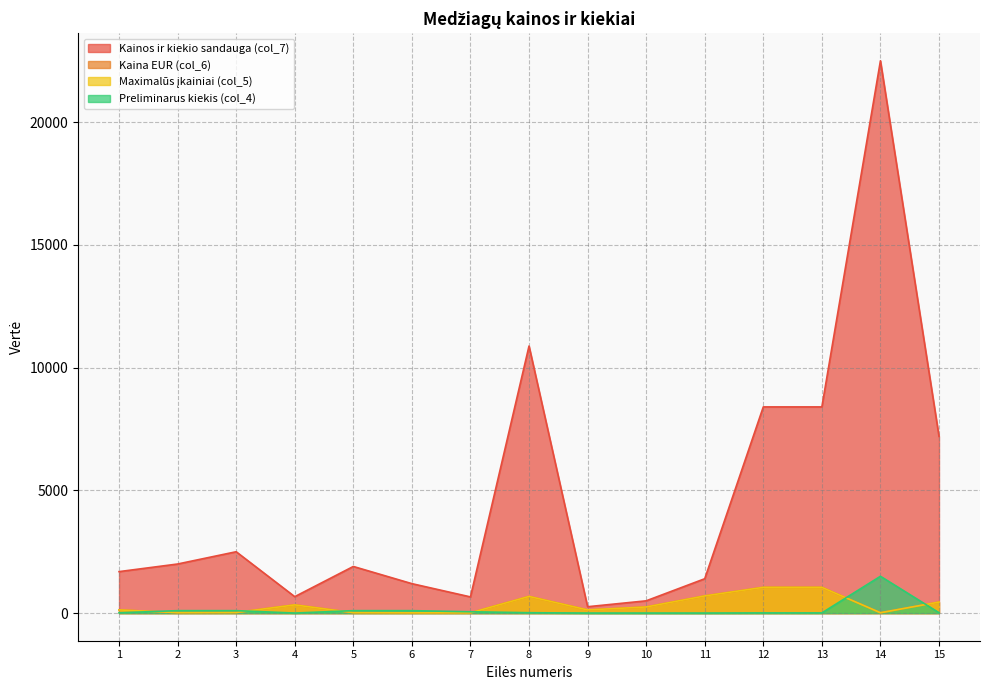

At how many categories does at least one series exceed 19087?

1